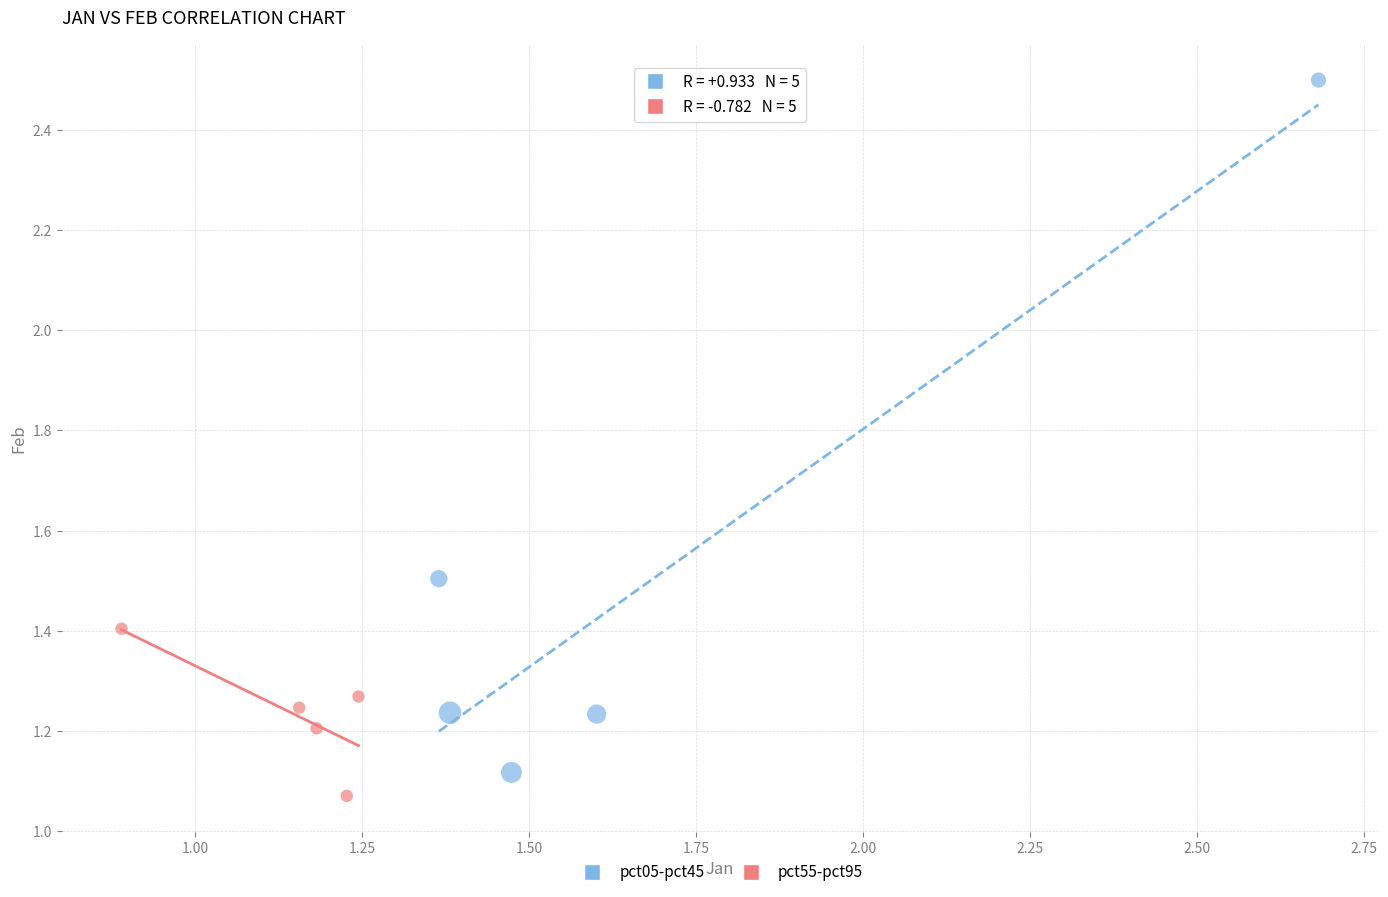

Which series has the largest Y range (max minus min)?

pct05-pct45